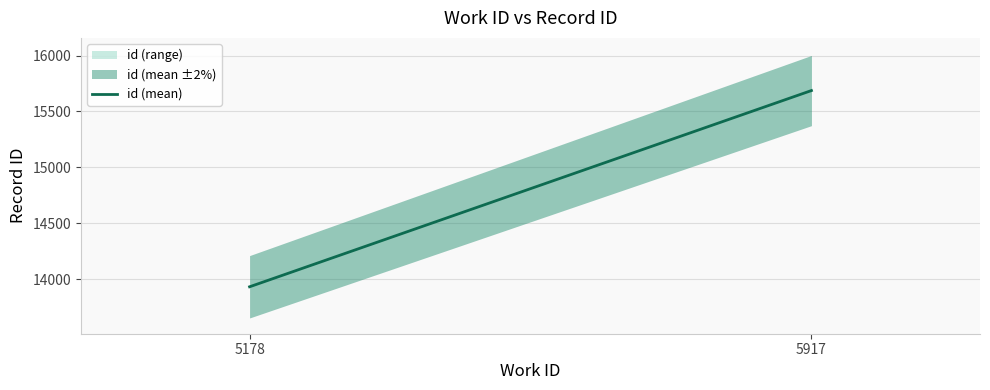

What is the change in value from 5178 to 5917?

+1753.5